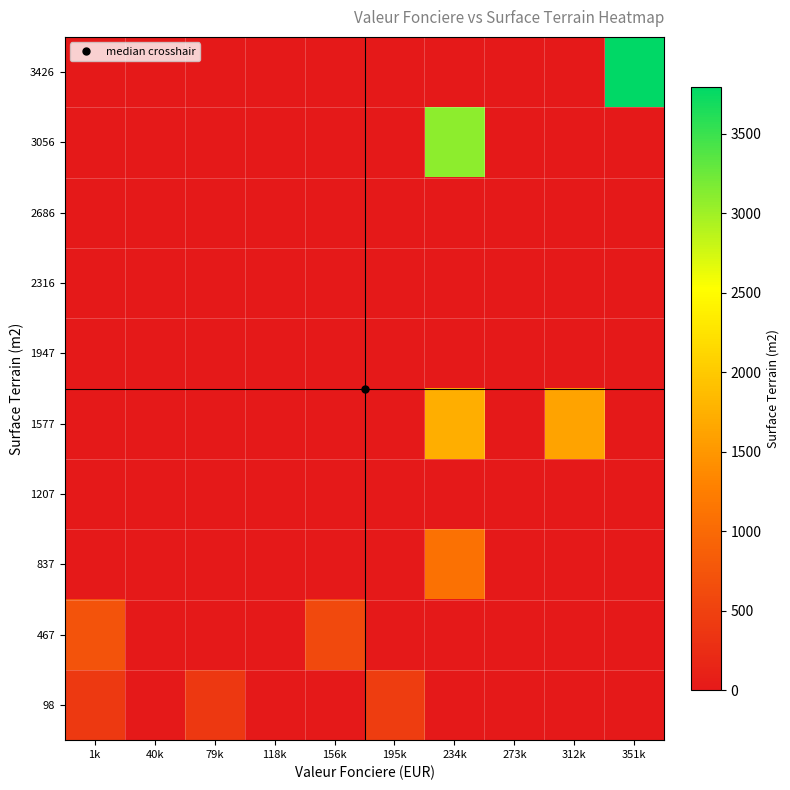

Rank the series at 234k from lowest to highest value.

98, 467, 1207, 1947, 2316, 2686, 3426, 837, 1577, 3056